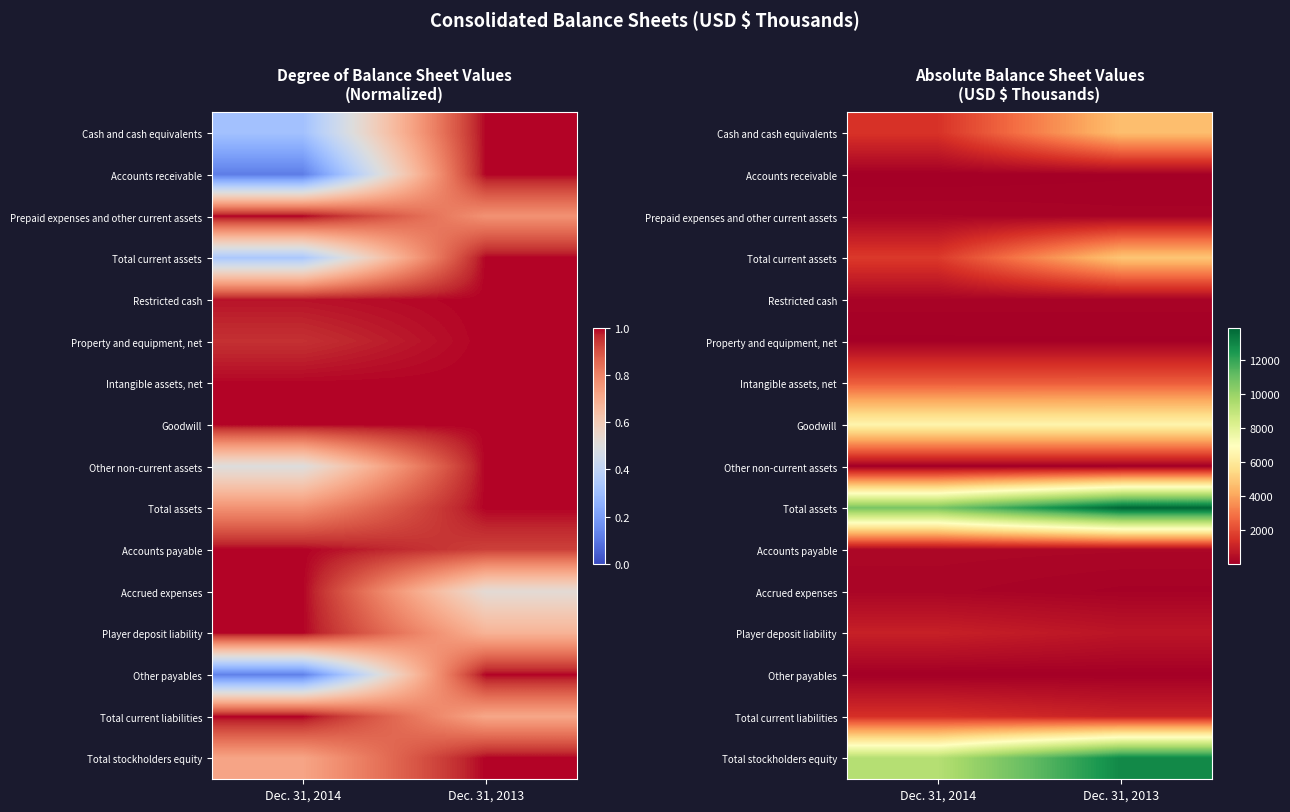

Which category has the lowest value across all series?

Dec. 31, 2014